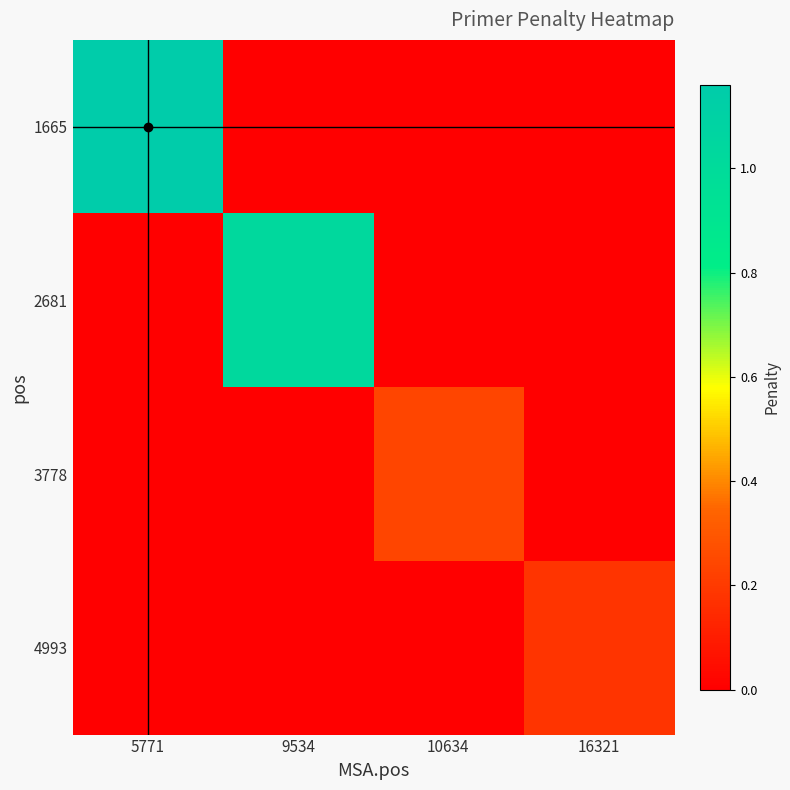

List the series in order of their peak value, highest first.

1665, 2681, 3778, 4993